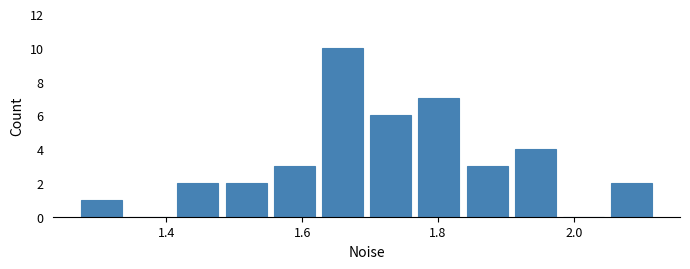

Around what value on the x-axis is the tallest bar? Give the approximate position of its centre, as read against the axis.

1.66